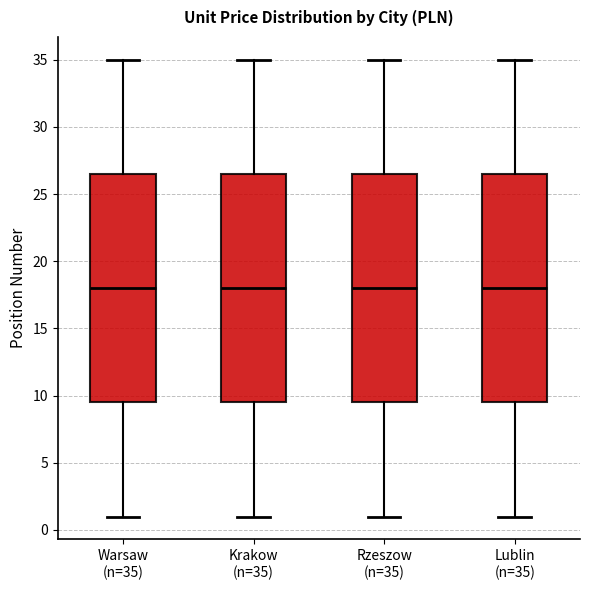

Reading left to right, transcribe this box plot: for each box, give where its median line is, the range the box spans, and where its two whiskers end, as read against the y-axis. The values are not printed on the chart, so give them approximately, as read against the axis.

Warsaw (n=35): median 18.0, box 9.5 to 26.5, whiskers 1.0 to 35.0
Krakow (n=35): median 18.0, box 9.5 to 26.5, whiskers 1.0 to 35.0
Rzeszow (n=35): median 18.0, box 9.5 to 26.5, whiskers 1.0 to 35.0
Lublin (n=35): median 18.0, box 9.5 to 26.5, whiskers 1.0 to 35.0